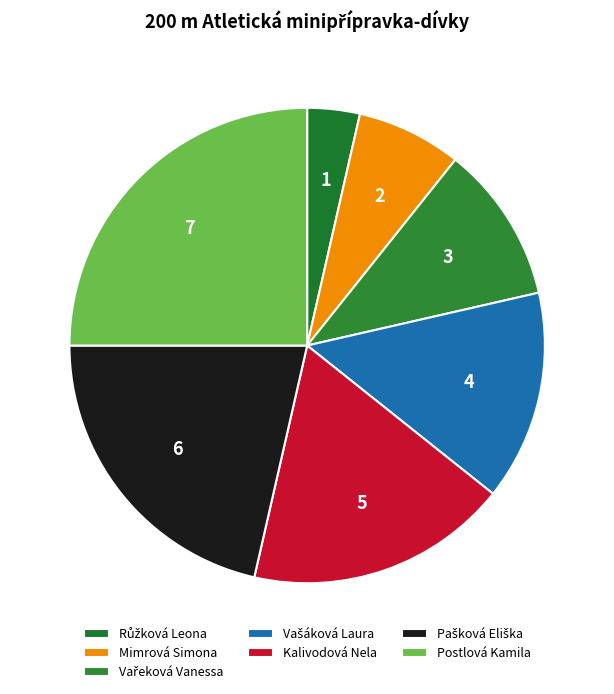

How many slices are in this pie chart?

7